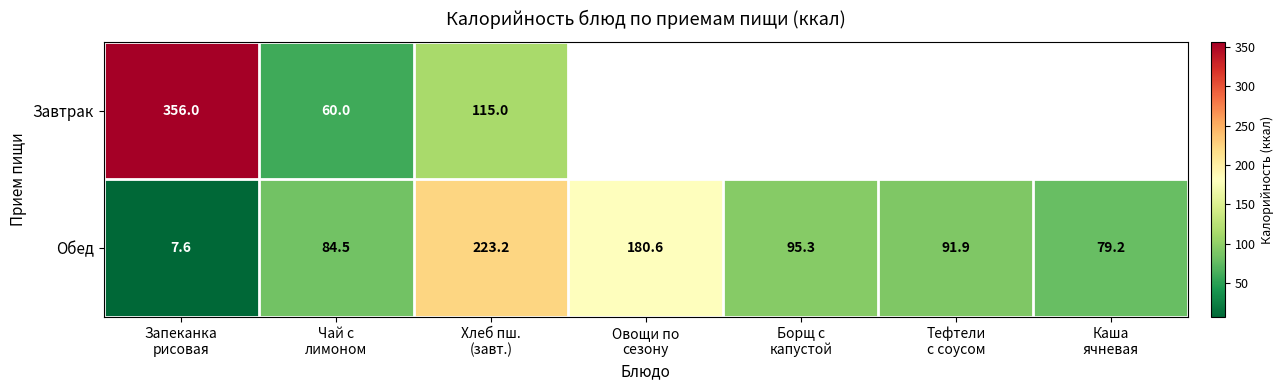

At how many categories does at least one series exceed 97?

3